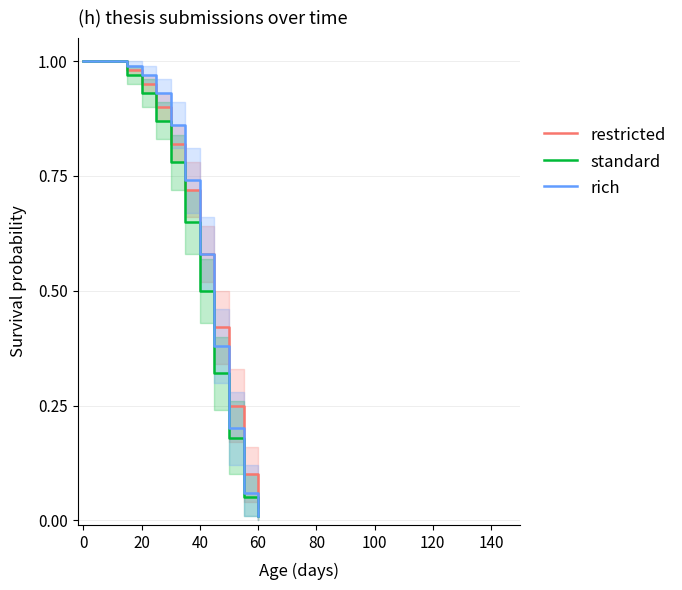

Rank the series at 0 from lowest to highest value.

restricted, standard, rich